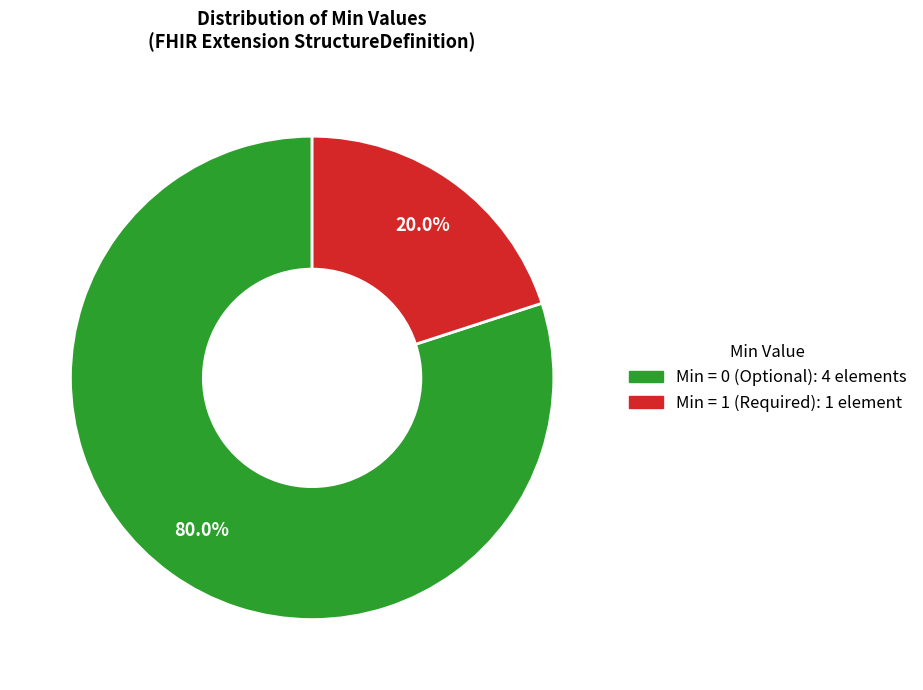

What is the smallest slice in the pie chart?

Min = 1 (Required): 1 element